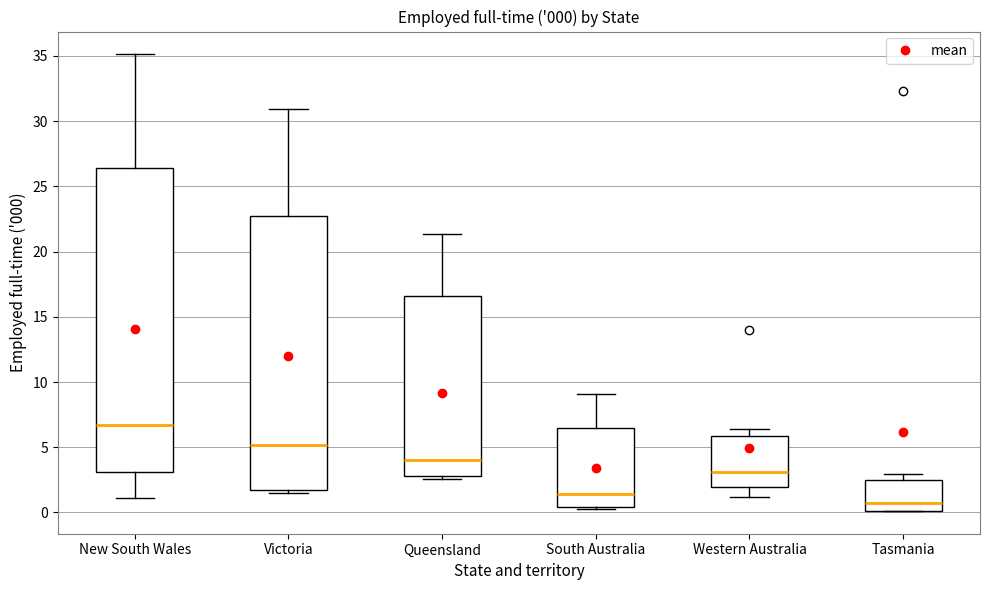

Which box is the tallest, from its lower edge to its upper edge?

New South Wales